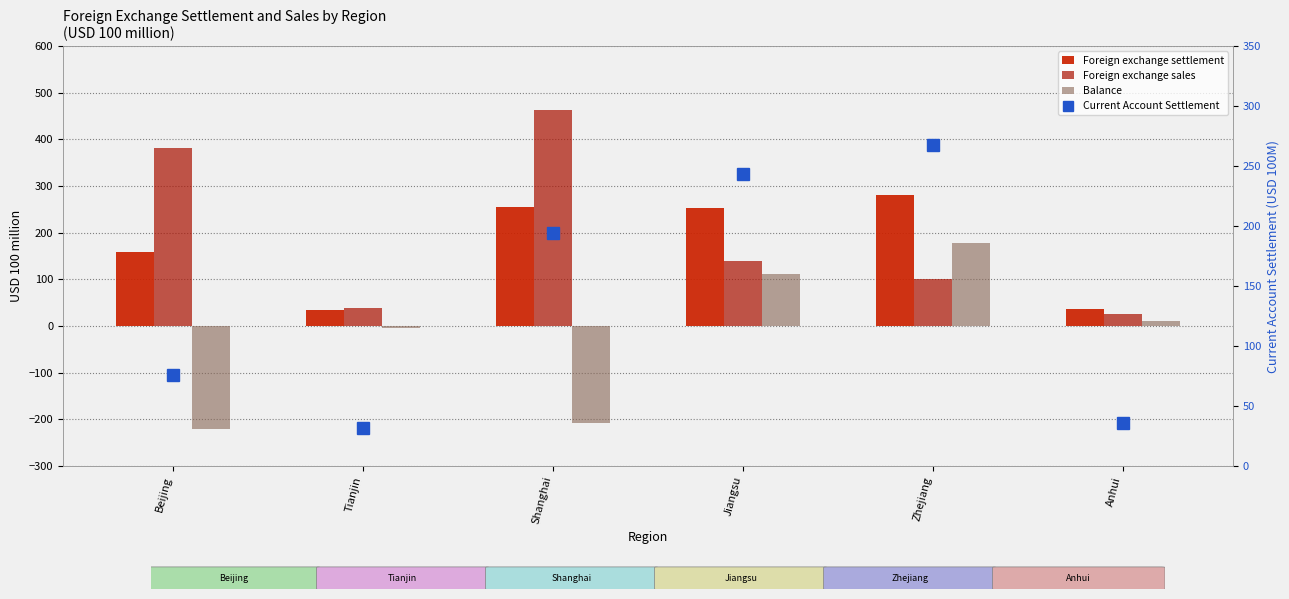

Reading left to right, extract all data points from this chart.

Foreign exchange settlement: 159.1	33.4	254.2	252.3	280.3	36.3
Foreign exchange sales: 380.7	38.4	462.5	140.3	101.6	26.6
Balance: -221.6	-5.0	-208.3	112.0	178.7	9.7
Current Account Settlement: 75.7	31.6	194.4	243.6	267.2	35.6